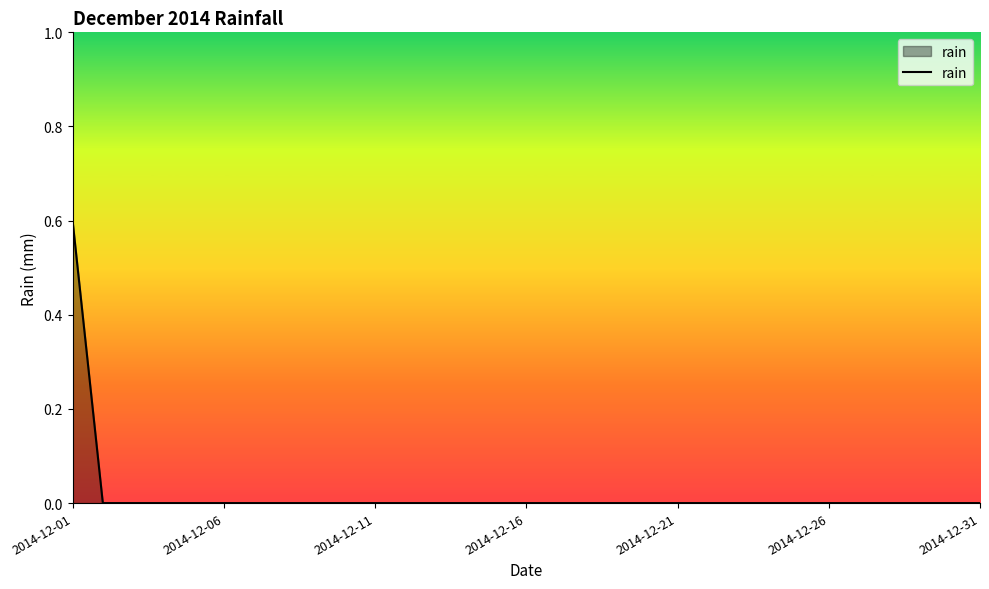

How many lines are shown in the chart?

1